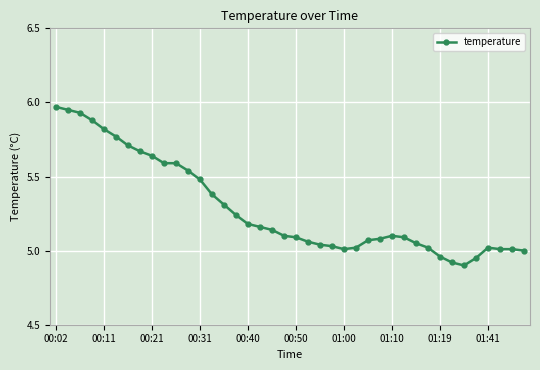

How many categories are shown in the chart?

40